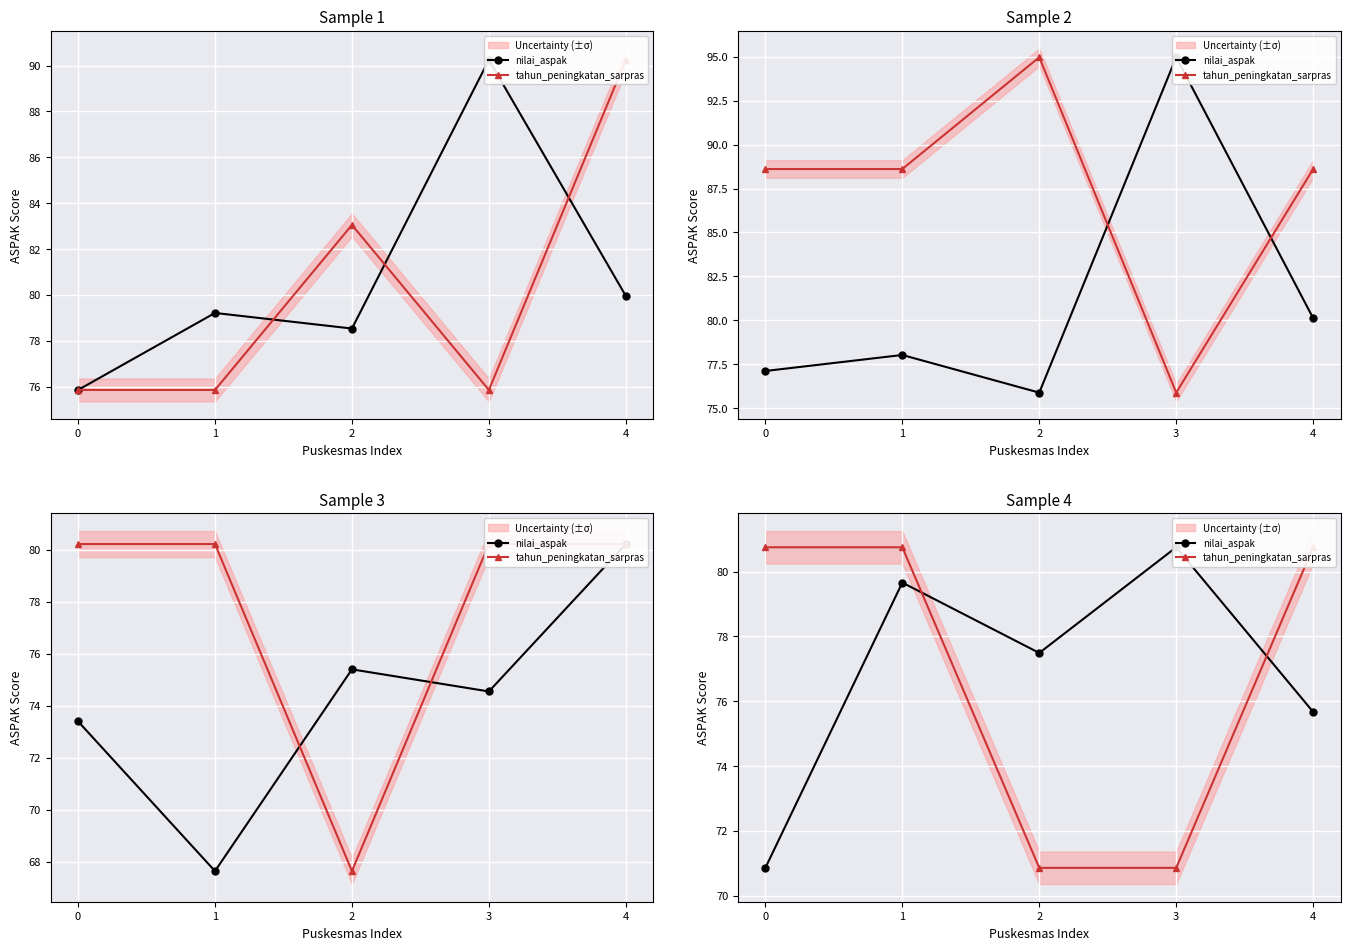

What are all the series names shown in the legend?

nilai_aspak, tahun_peningkatan_sarpras